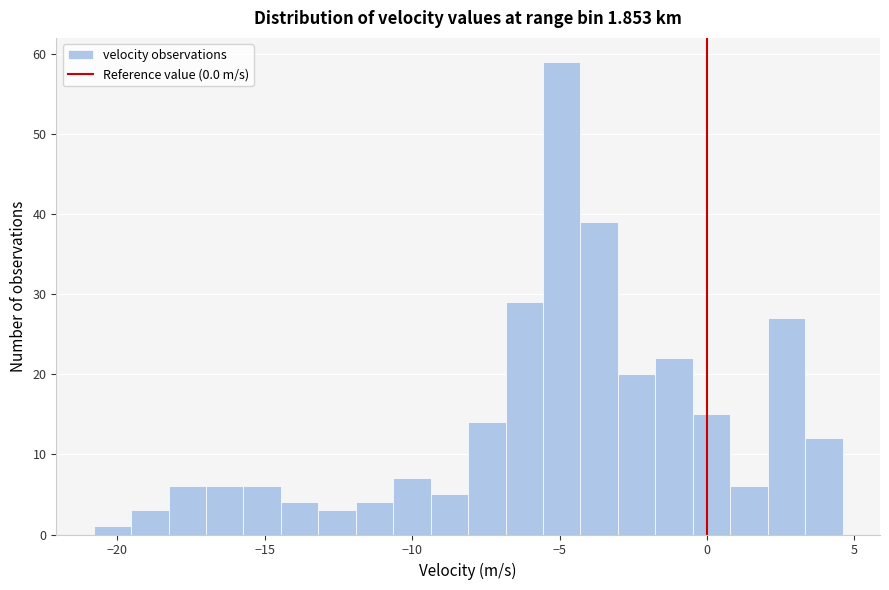

Read against the x-axis, roughly where is the centre of the tallest bar?

-5.0